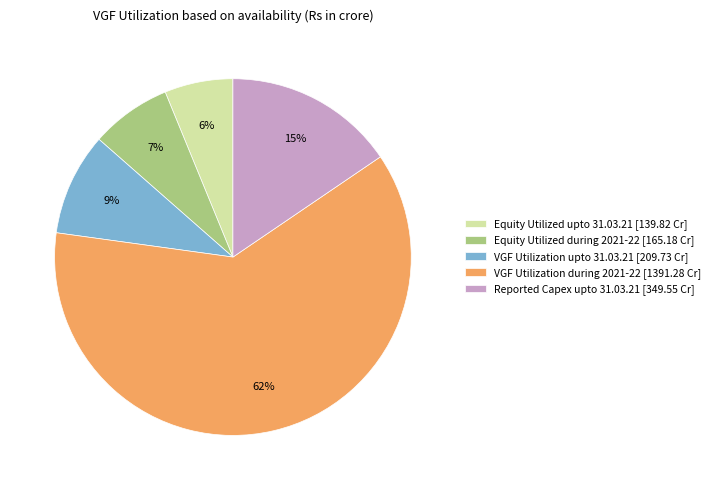

Count the number of slices in the pie.

5